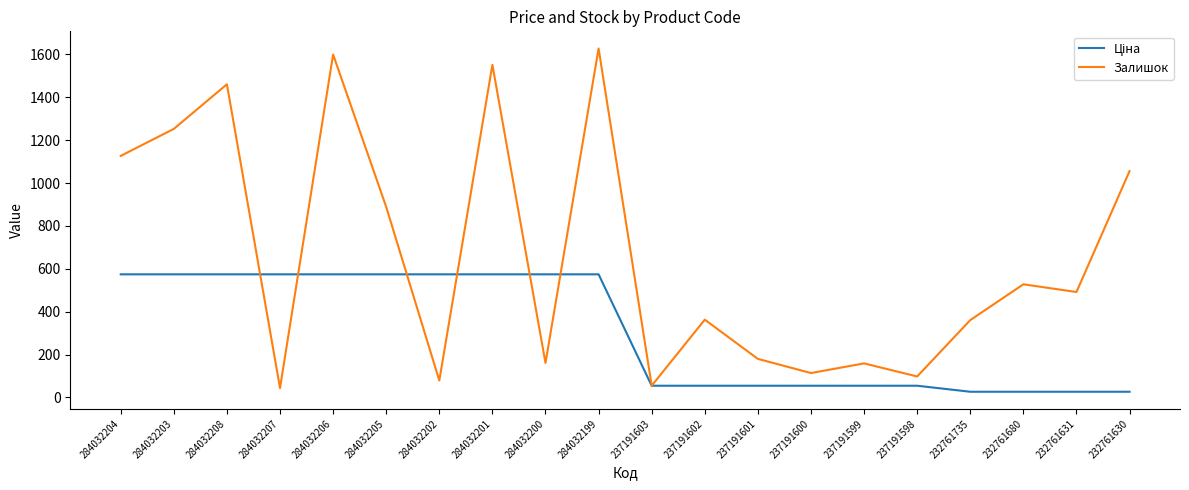

Which series has the widest spread of values?

Залишок